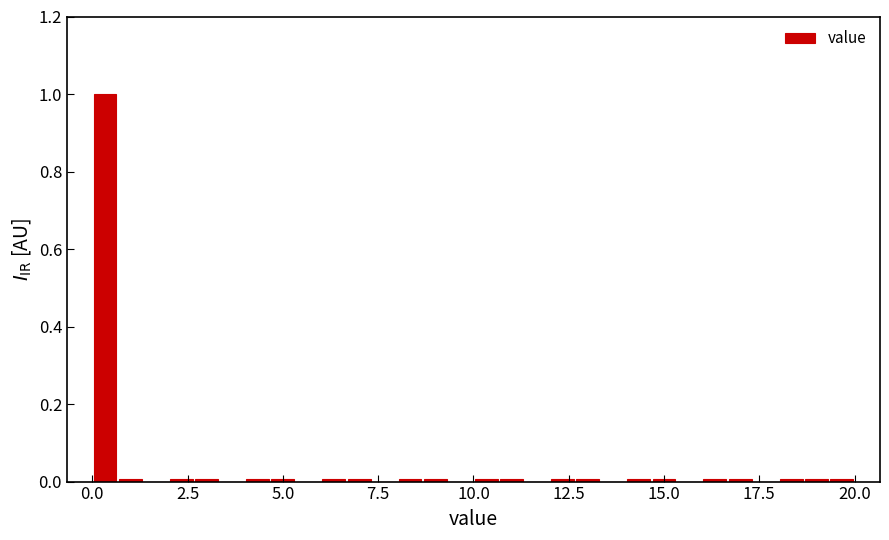

Read against the x-axis, roughly where is the centre of the tallest bar?

0.5